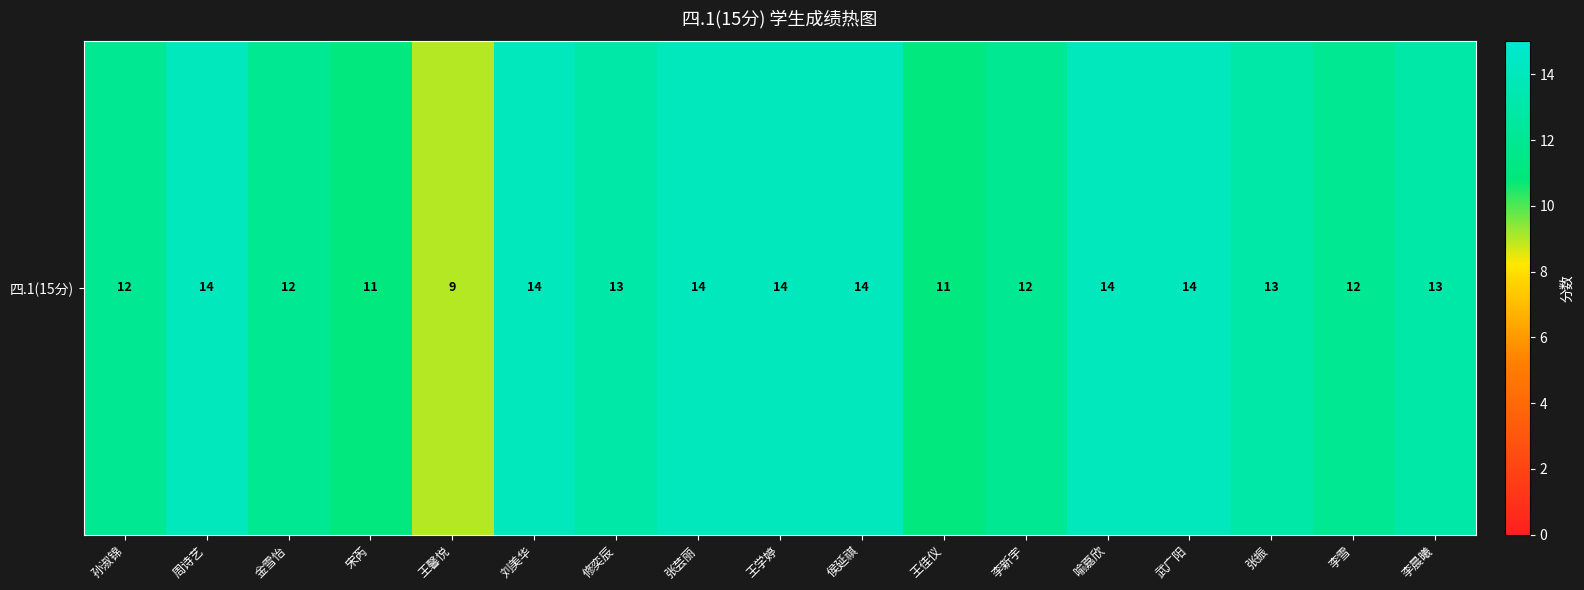

The chart shows a value of 20 at 刘美华. True or false?

False